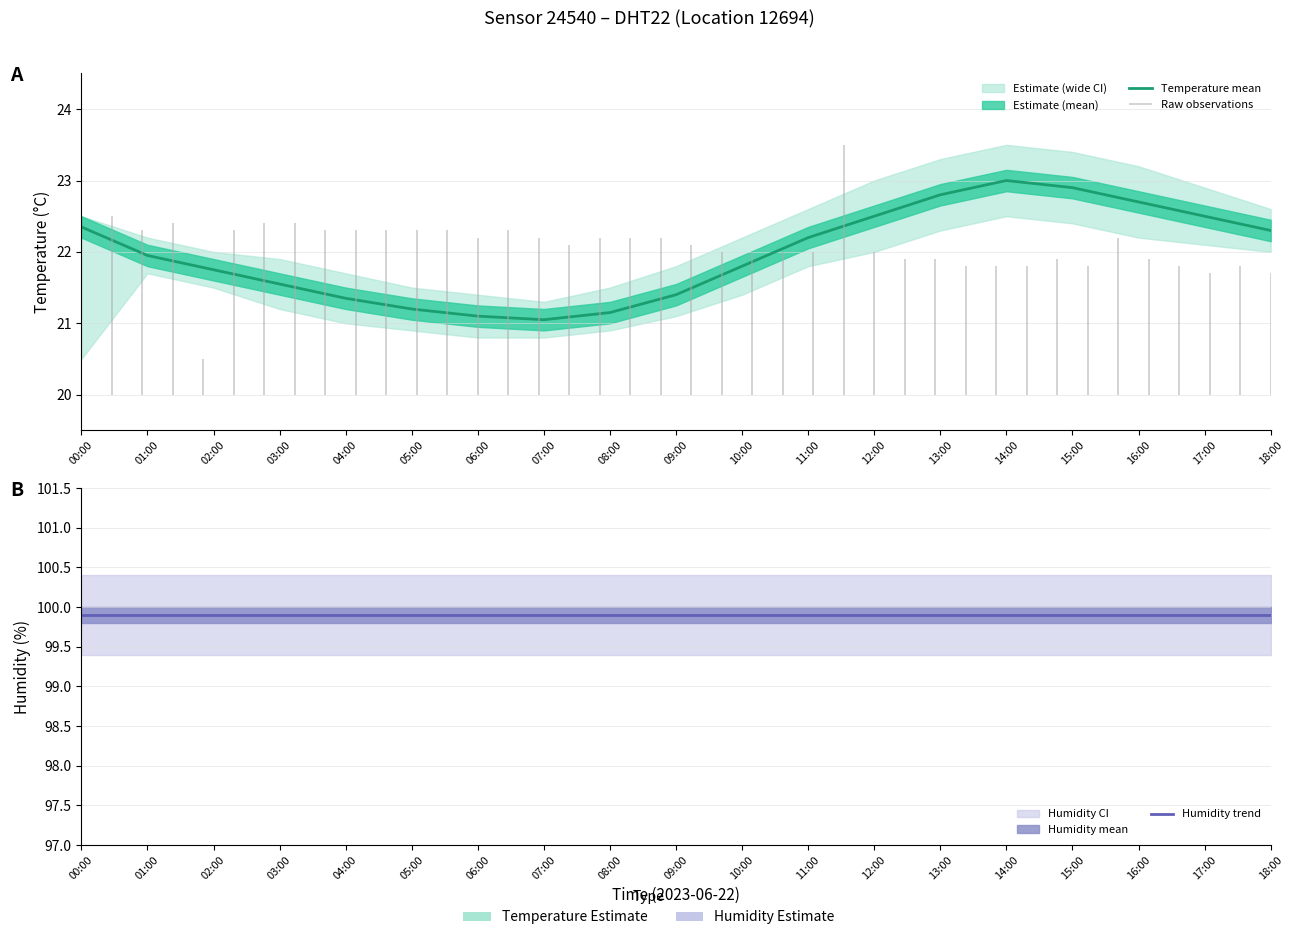

Which series has the largest range (max minus min)?

Temperature mean